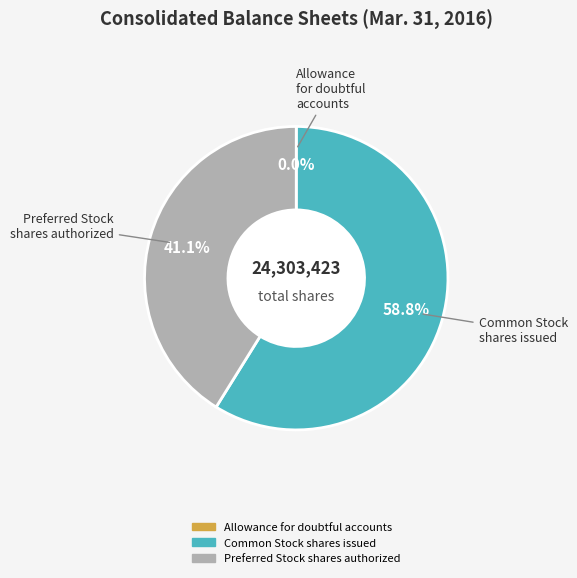

Is there a majority slice in this chart?

Yes